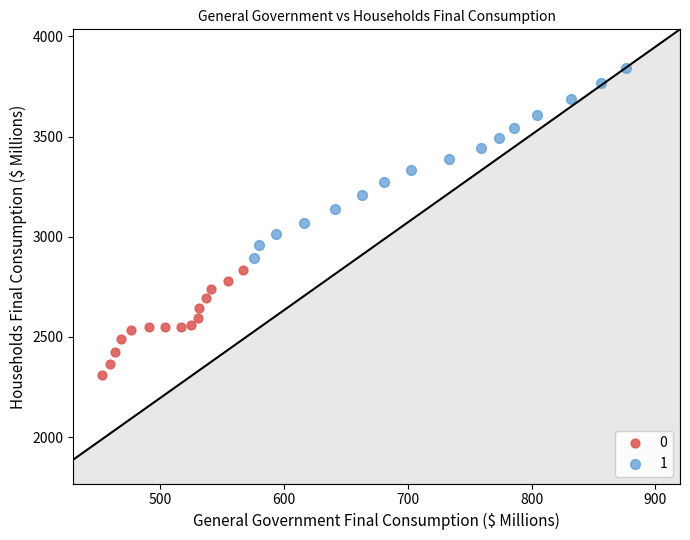

Which series has the largest Y range (max minus min)?

1